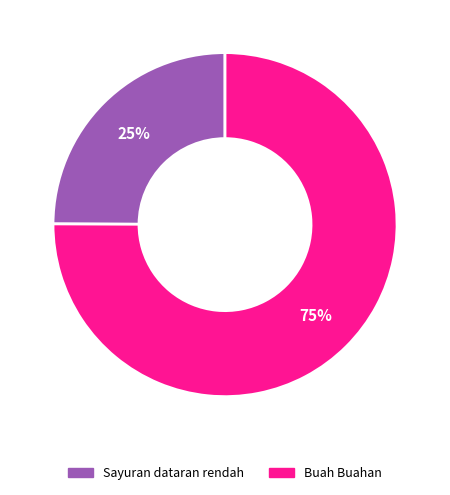

What is the ratio of the value at Buah Buahan to the value at Sayuran dataran rendah?

3.0